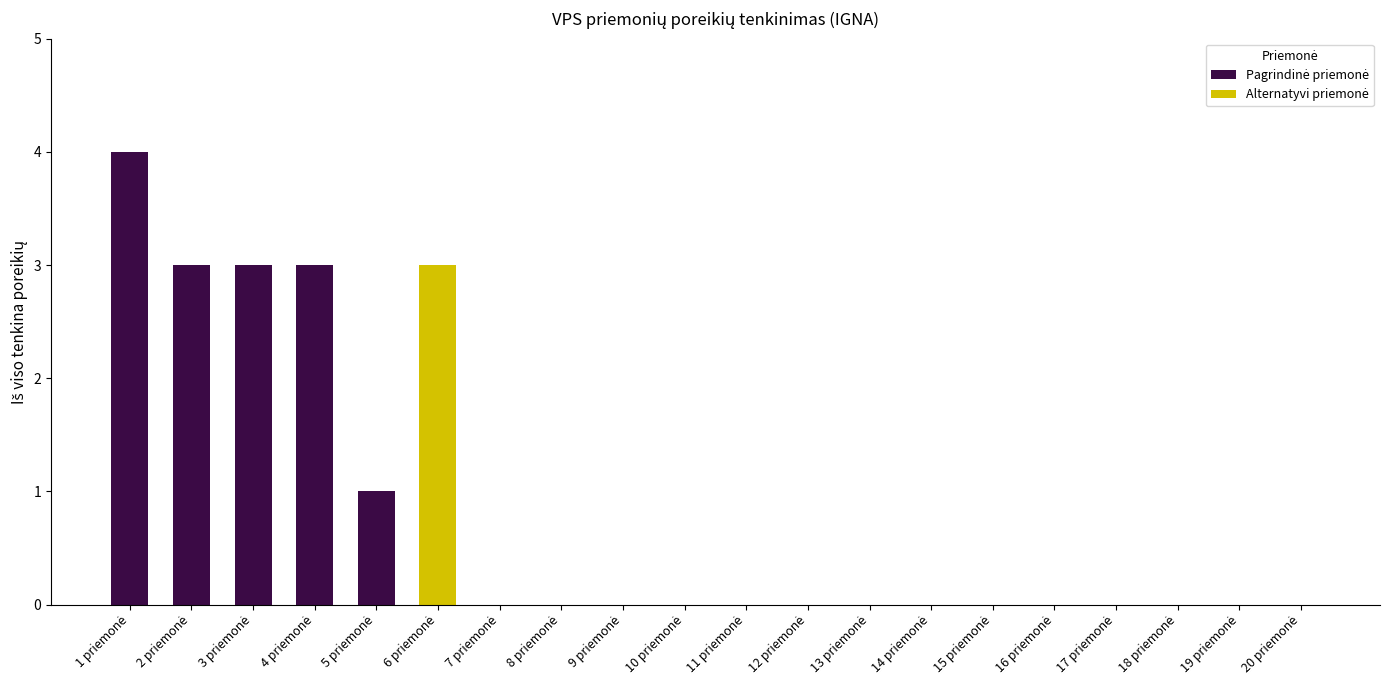

How many data points in Iš viso tenkina poreikių are above 0?

6